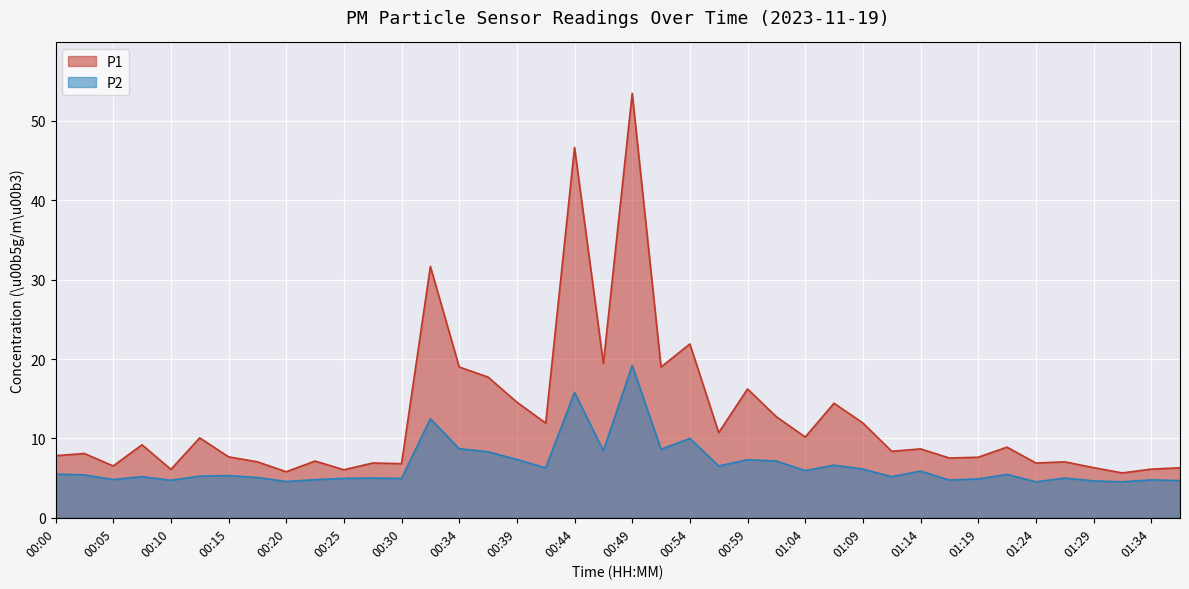

Reading right to left, list all the values displayed in this chart.

P1: 01:36=6.3	01:34=6.1	01:31=5.7	01:29=6.3	01:26=7.0	01:24=6.9	01:21=8.9	01:19=7.6	01:16=7.5	01:14=8.7	01:11=8.4	01:09=11.9	01:06=14.4	01:04=10.2	01:01=12.7	00:59=16.2	00:57=10.7	00:54=21.9	00:52=19.0	00:49=53.5	00:47=19.4	00:44=46.7	00:42=11.9	00:39=14.6	00:37=17.7	00:34=19.0	00:32=31.7	00:30=6.8	00:27=6.9	00:25=6.0	00:22=7.2	00:20=5.8	00:17=7.0	00:15=7.7	00:12=10.1	00:10=6.1	00:07=9.2	00:05=6.5	00:02=8.1	00:00=7.8
P2: 01:36=4.7	01:34=4.8	01:31=4.5	01:29=4.7	01:26=5.0	01:24=4.5	01:21=5.5	01:19=4.9	01:16=4.8	01:14=5.9	01:11=5.2	01:09=6.1	01:06=6.6	01:04=6.0	01:01=7.2	00:59=7.3	00:57=6.5	00:54=10.0	00:52=8.6	00:49=19.2	00:47=8.4	00:44=15.8	00:42=6.3	00:39=7.3	00:37=8.3	00:34=8.7	00:32=12.5	00:30=5.0	00:27=5.0	00:25=5.0	00:22=4.8	00:20=4.6	00:17=5.1	00:15=5.3	00:12=5.2	00:10=4.7	00:07=5.2	00:05=4.8	00:02=5.4	00:00=5.5